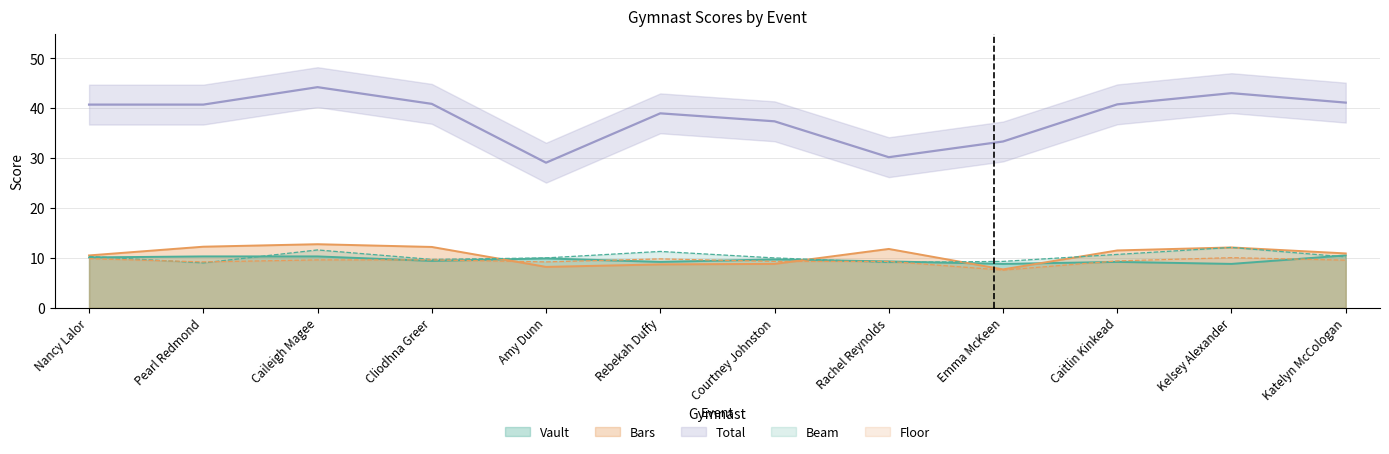

List the labels in order of Vault value, smallest first.

Emma McKeen, Kelsey Alexander, Rebekah Duffy, Caitlin Kinkead, Rachel Reynolds, Cliodhna Greer, Courtney Johnston, Amy Dunn, Nancy Lalor, Pearl Redmond, Caileigh Magee, Katelyn McCologan